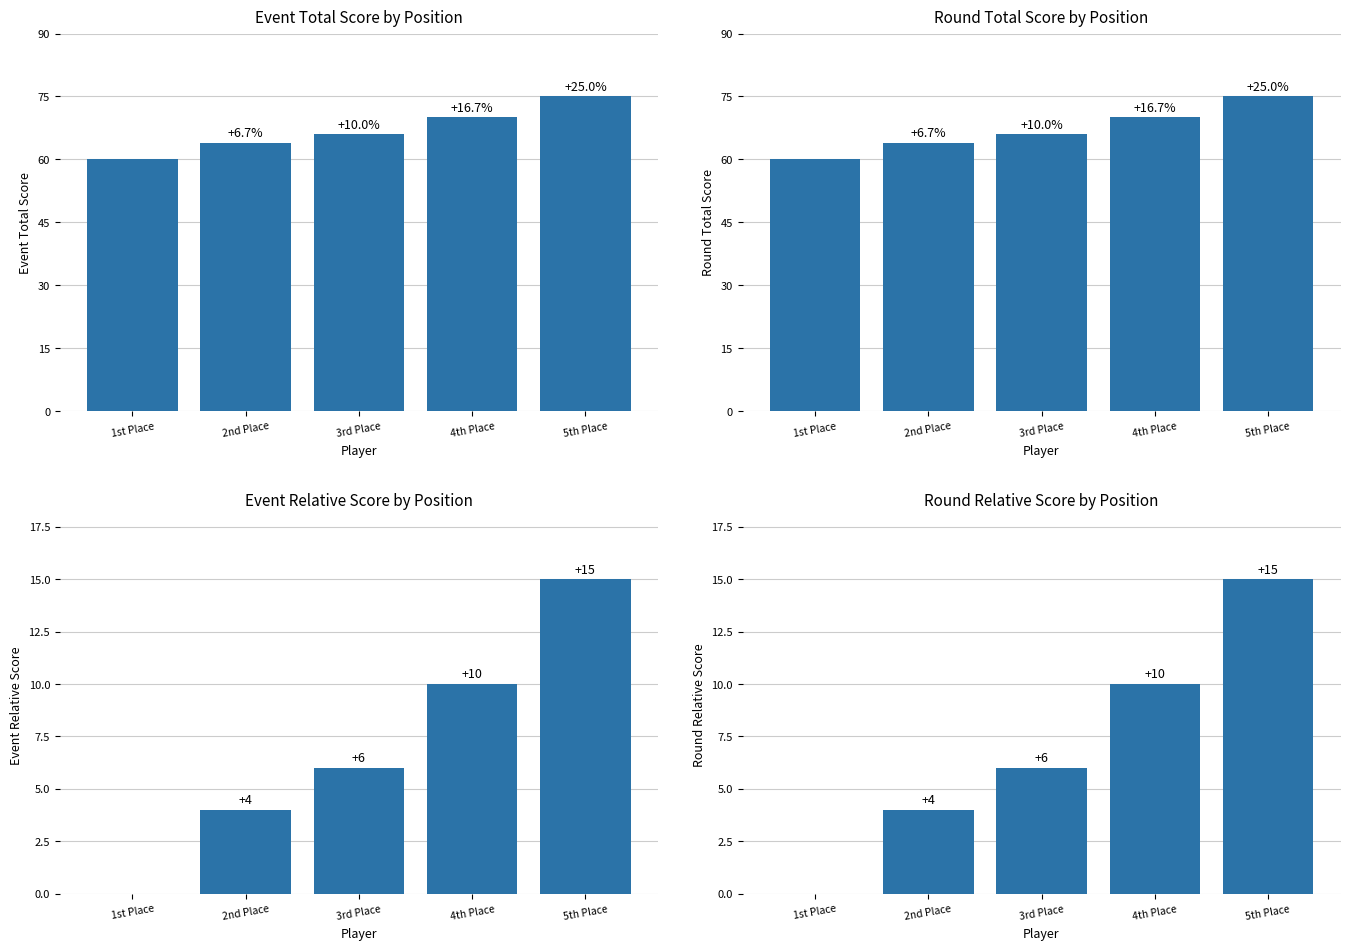

Which category has the lowest value in the Event Total Score series?

1st Place